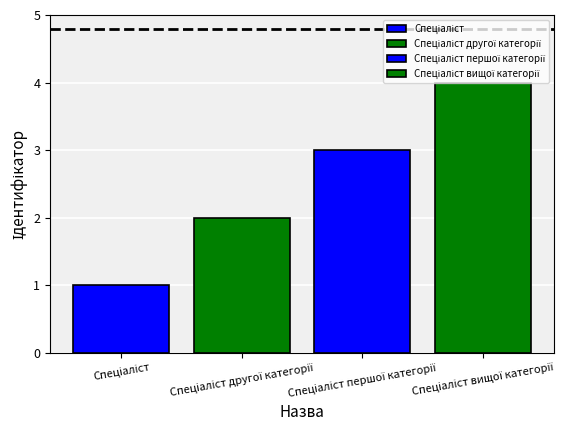

What is the label of the 3rd bar from the left?

Спеціаліст першої категорії